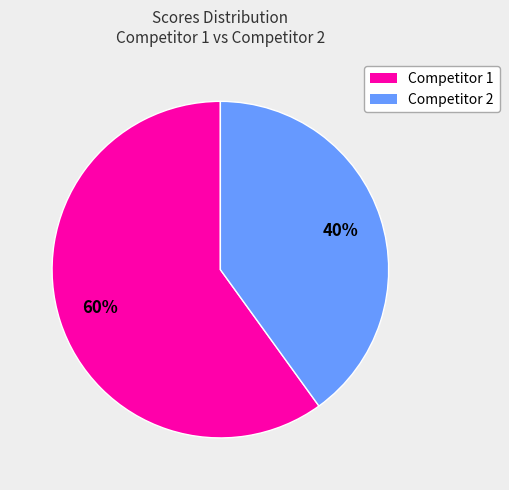

Is there any slice that represents more than half of the pie?

Yes